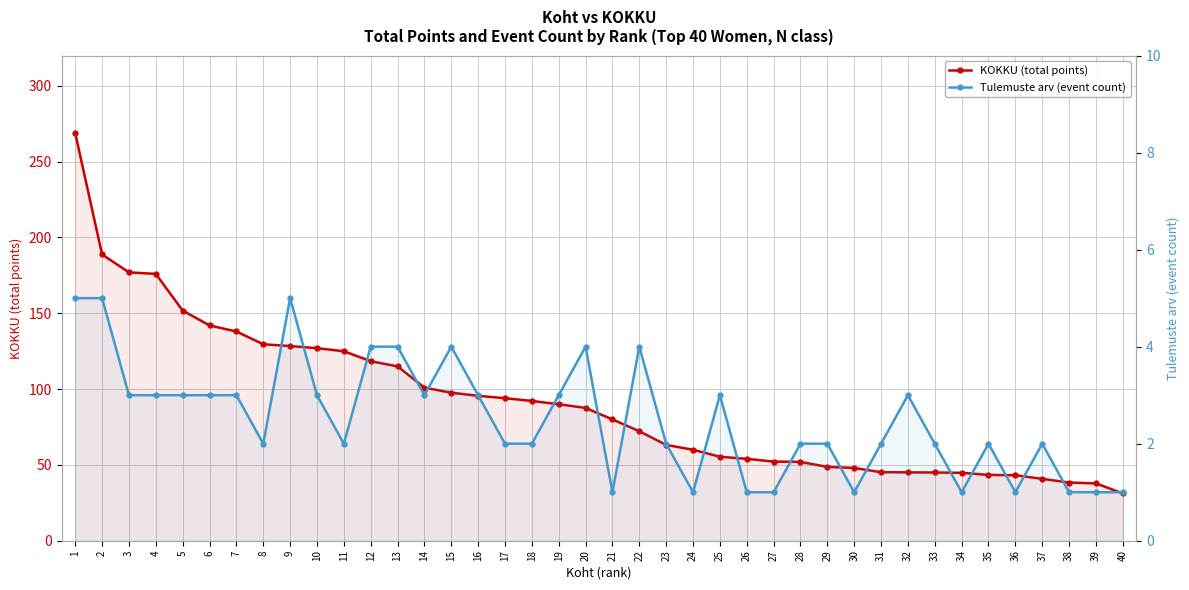

How many distinct data groups are displayed?

2